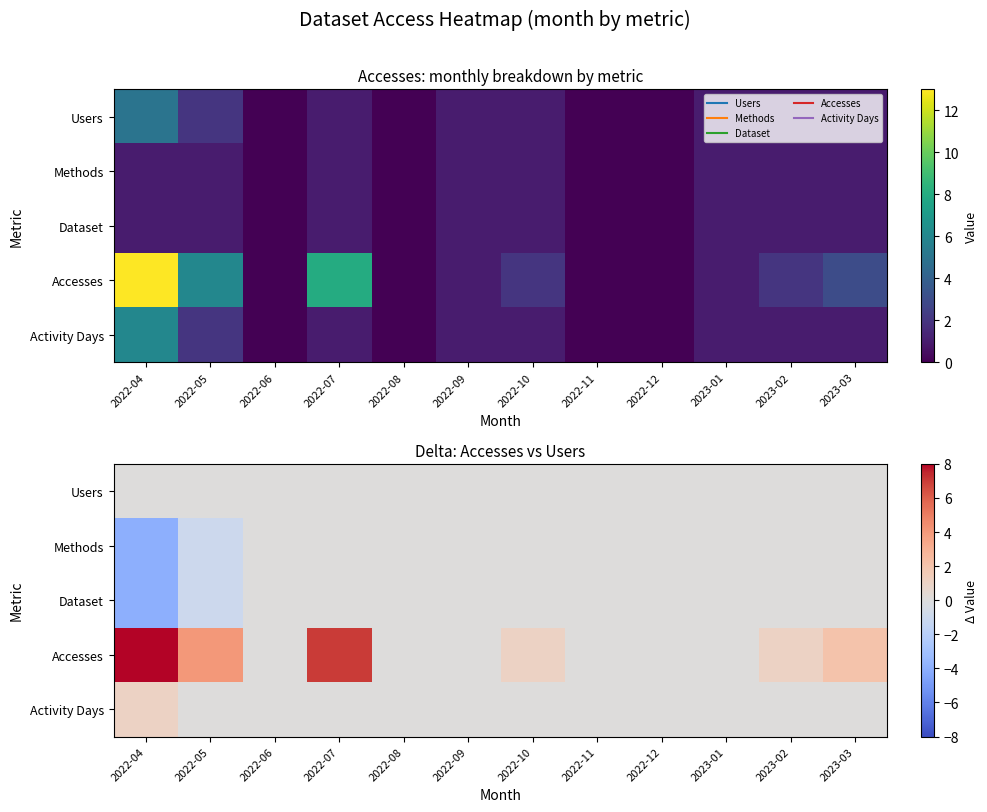

True or false: Activity Days has a value of 0 at 2022-05.

True